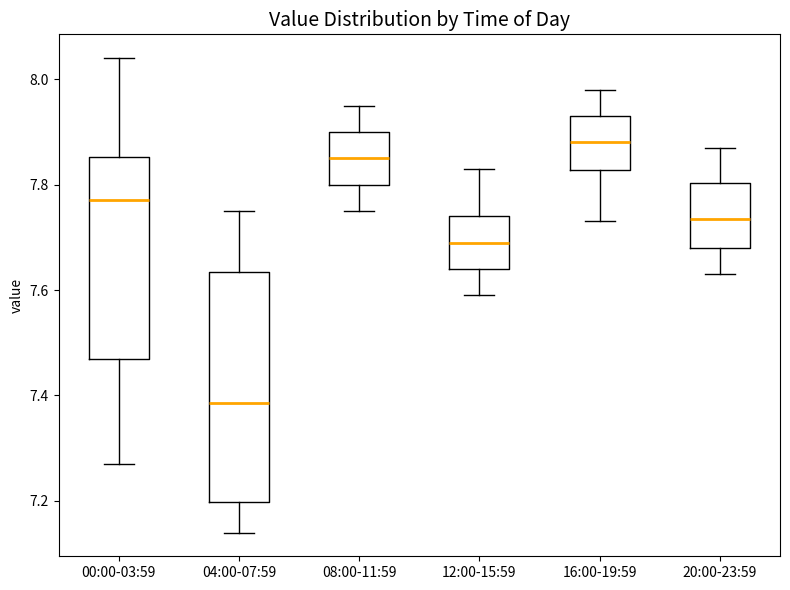

Where does the lower whisker of the box for 04:00-07:59 end on the y-axis? The values are not printed on the chart, so give them approximately, as read against the axis.

7.14